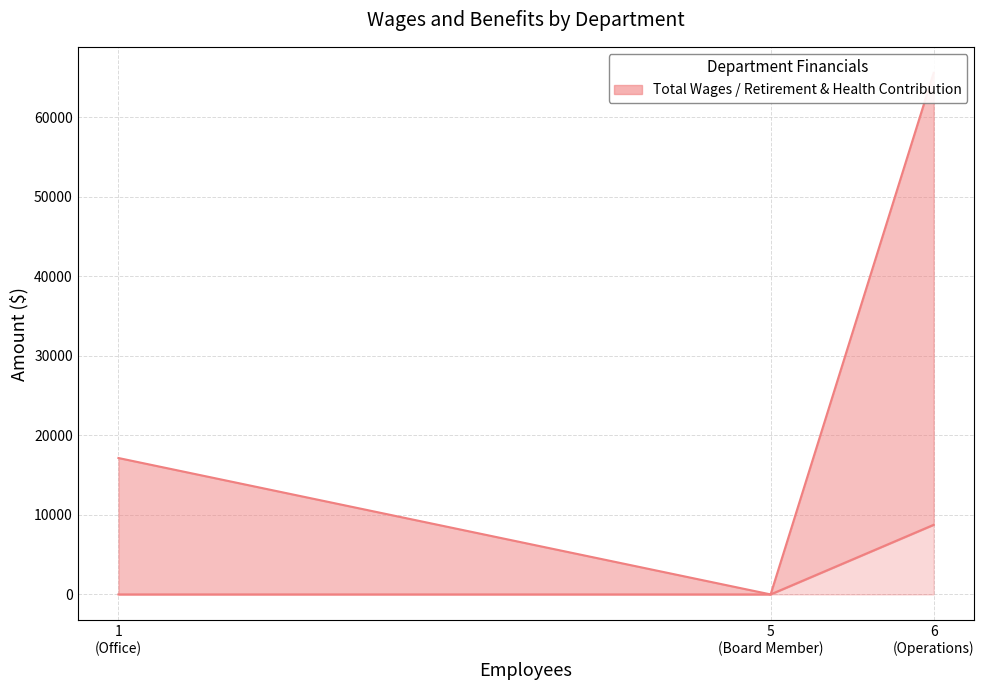

How many categories are shown in the chart?

3